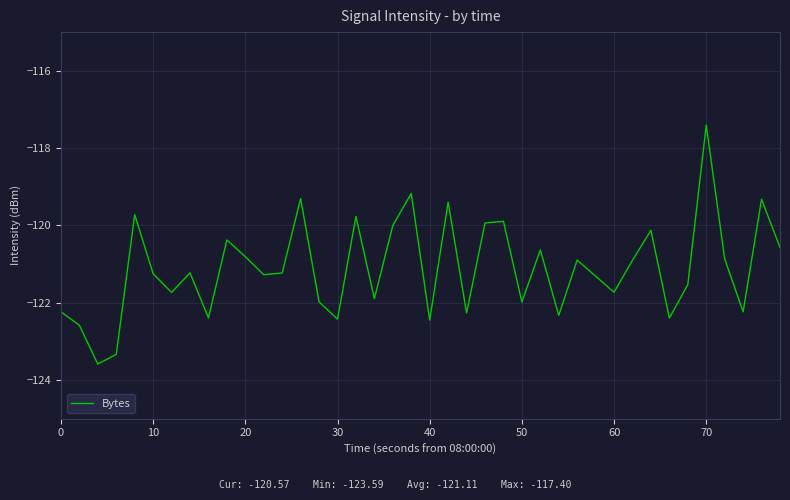

What is the difference between the maximum and minimum values?

6.2